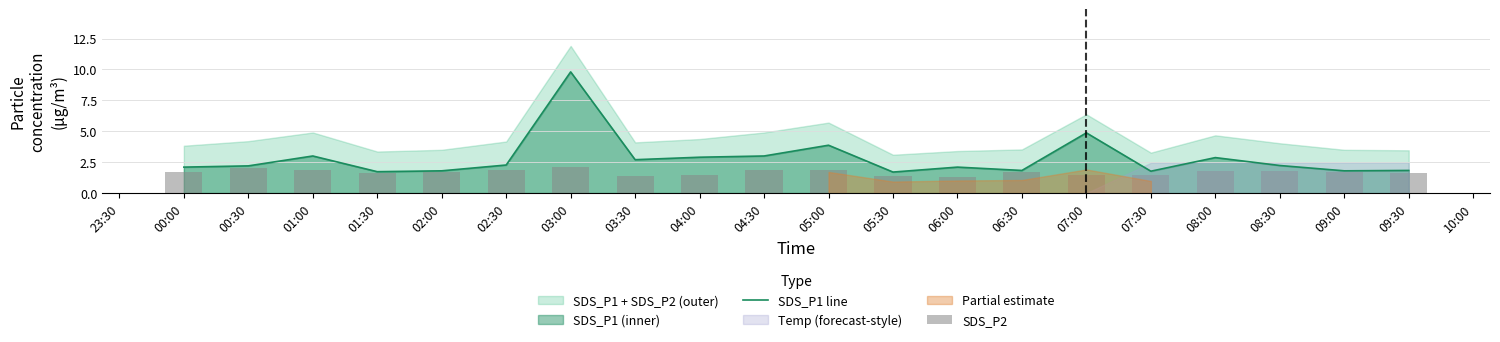

How many bars are there in each group?

2